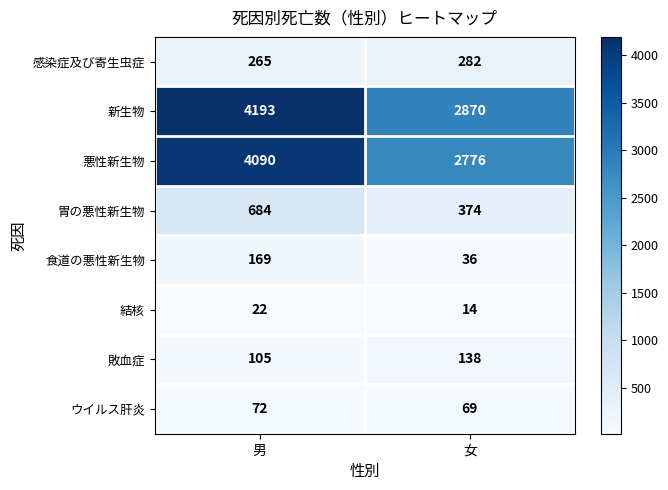

At 女, list the series in order from largest to smallest.

新生物, 悪性新生物, 胃の悪性新生物, 感染症及び寄生虫症, 敗血症, ウイルス肝炎, 食道の悪性新生物, 結核